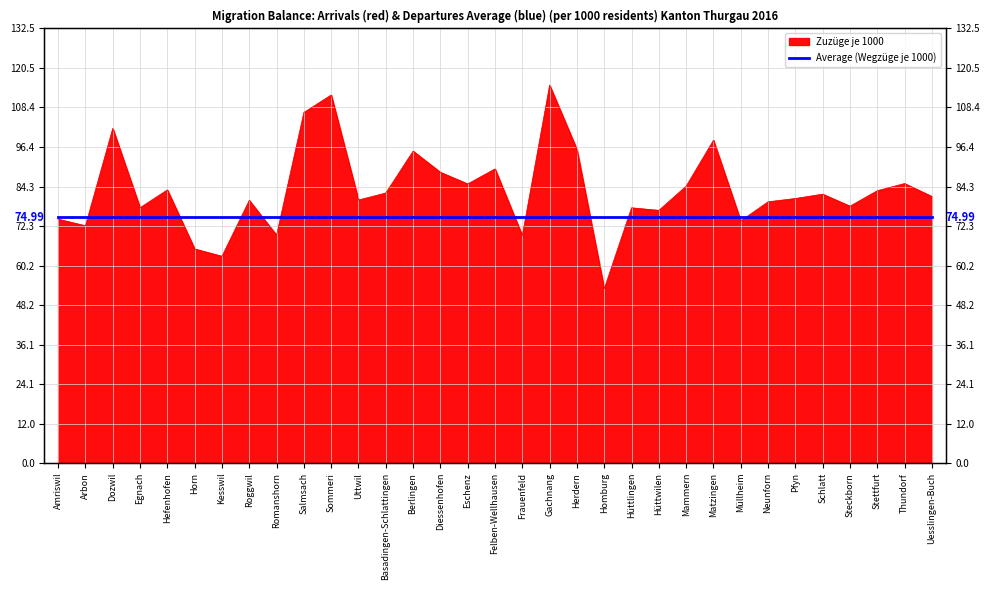

Is it true that the value at Egnach is 77.9?

True